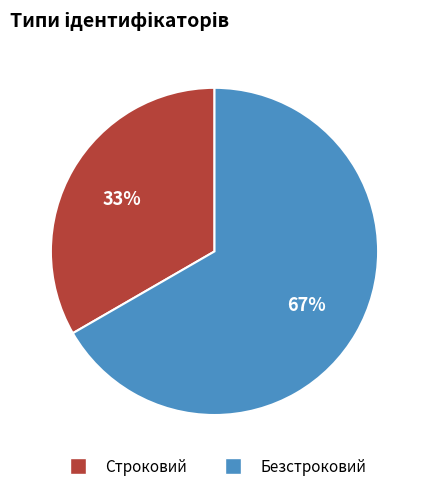

Count the number of slices in the pie.

2